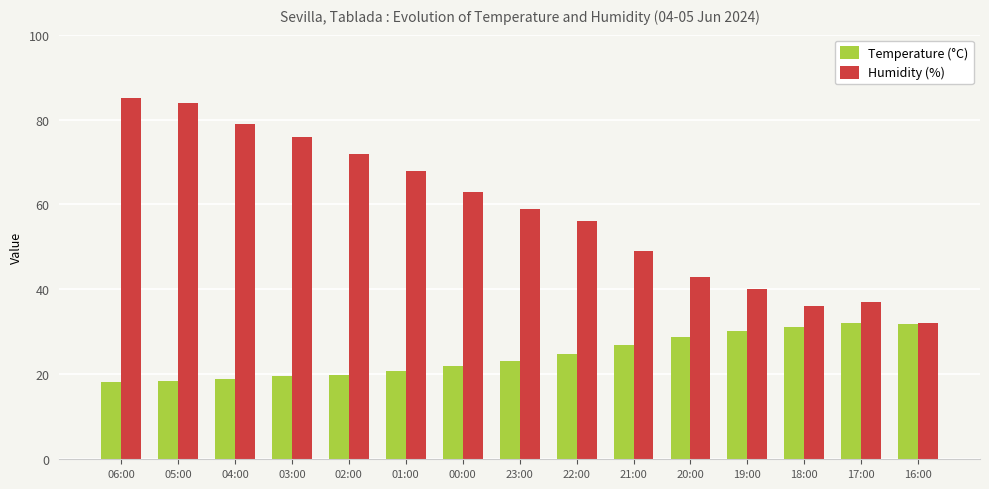

What is the greatest value displayed?

85.0